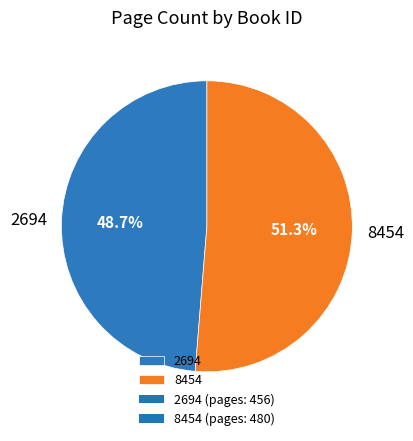

Approximately how many times larger is the value at 8454 compared to 2694?

1.1